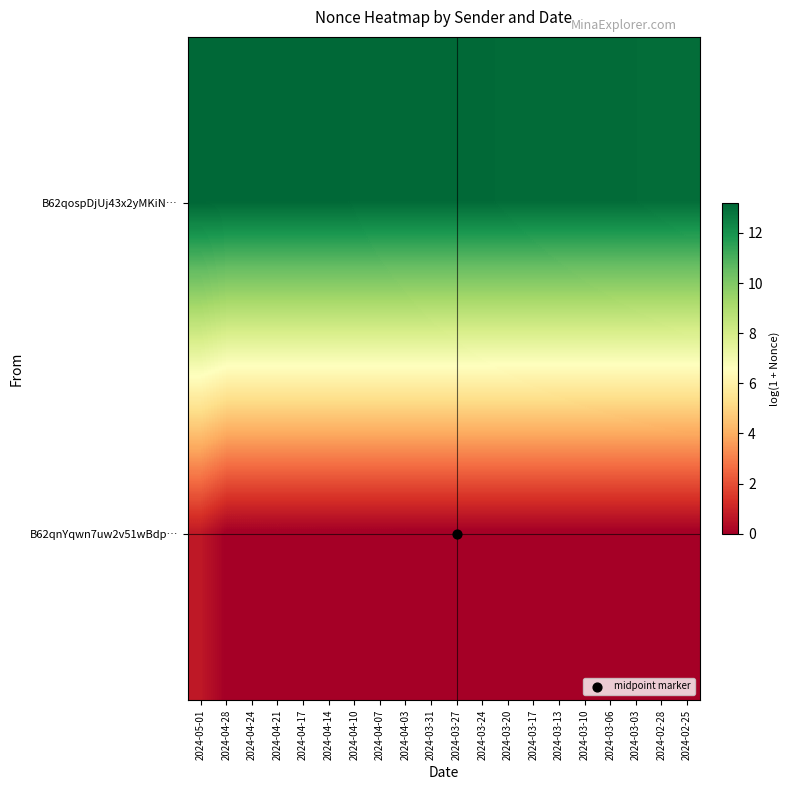

List the series in order of their overall mean, lowest first.

B62qnYqwn7uw2v51wBdp…, B62qospDjUj43x2yMKiN…